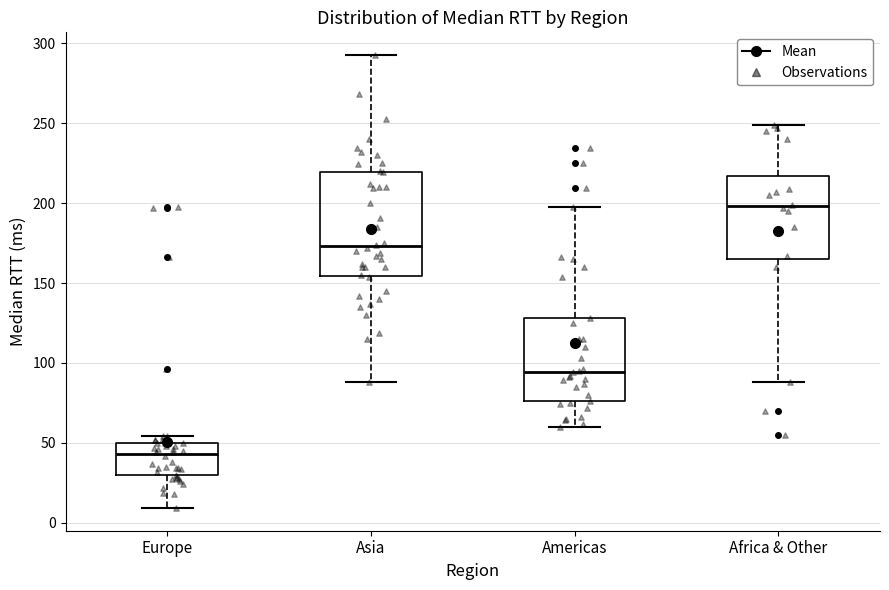

Which box's median line is the highest?

Africa & Other